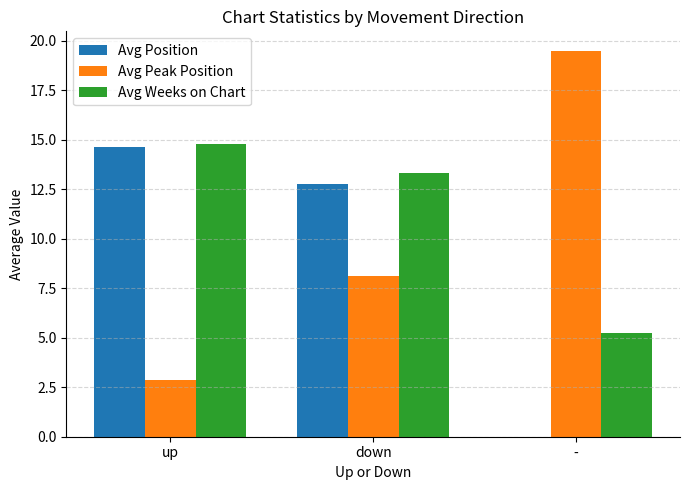

Reading left to right, list all the values displayed in this chart.

Avg Position: up=14.6	down=12.8	-=0.0
Avg Peak Position: up=2.9	down=8.1	-=19.5
Avg Weeks on Chart: up=14.8	down=13.3	-=5.2